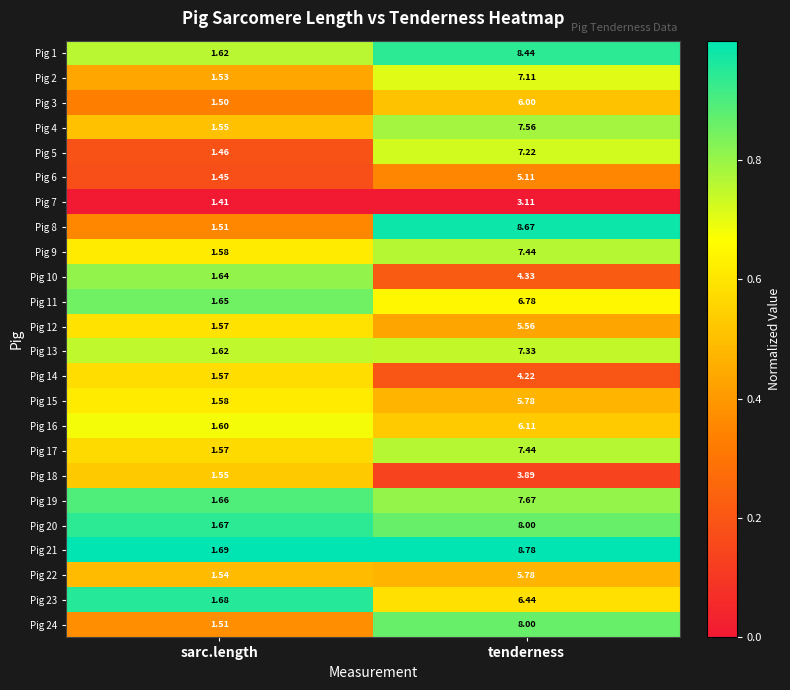

At which category is the sum across all series the highest?

tenderness